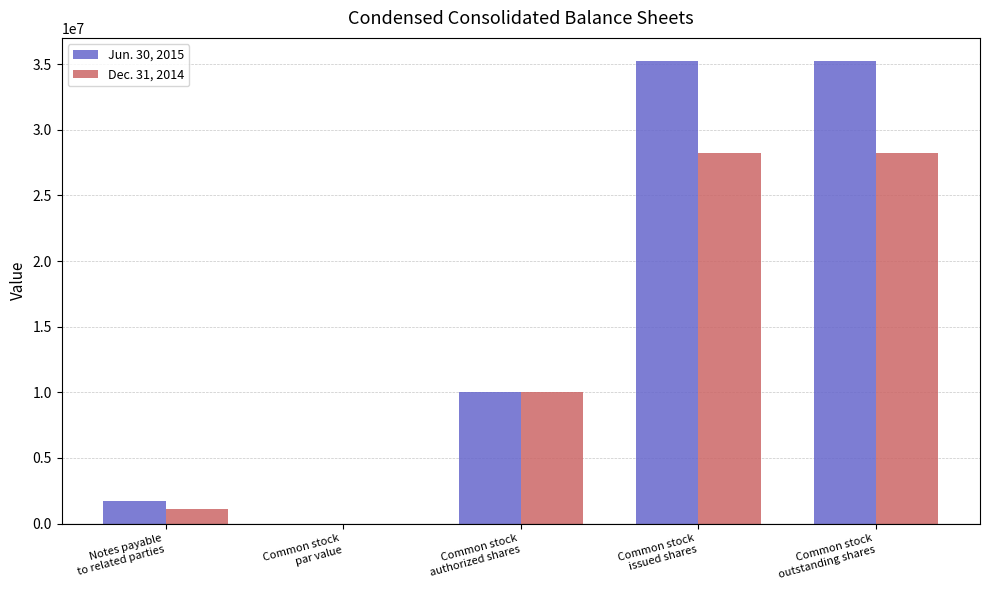

Which series has the largest total across all categories?

Jun. 30, 2015